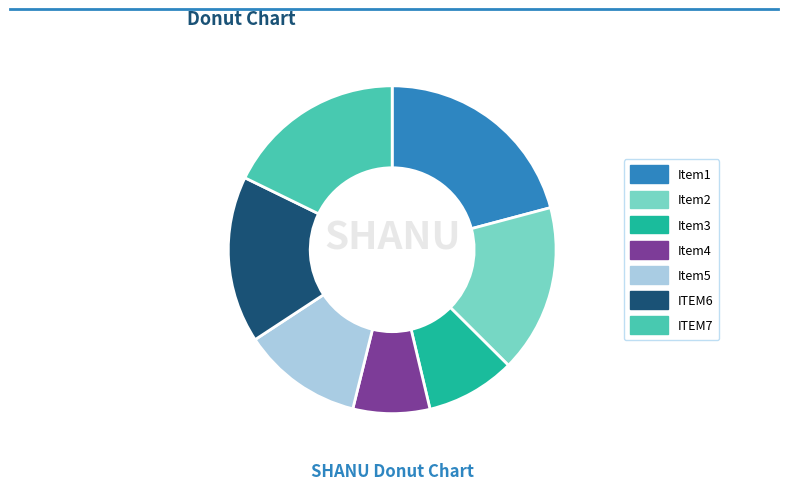

Is there a majority slice in this chart?

No